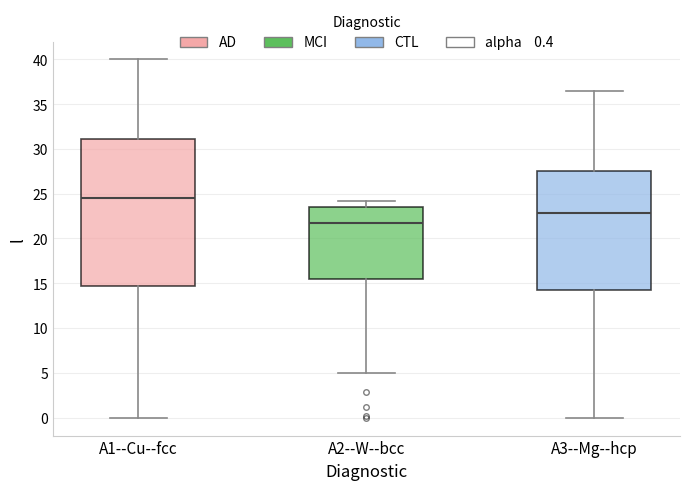

Which box is the tallest, from its lower edge to its upper edge?

A1--Cu--fcc